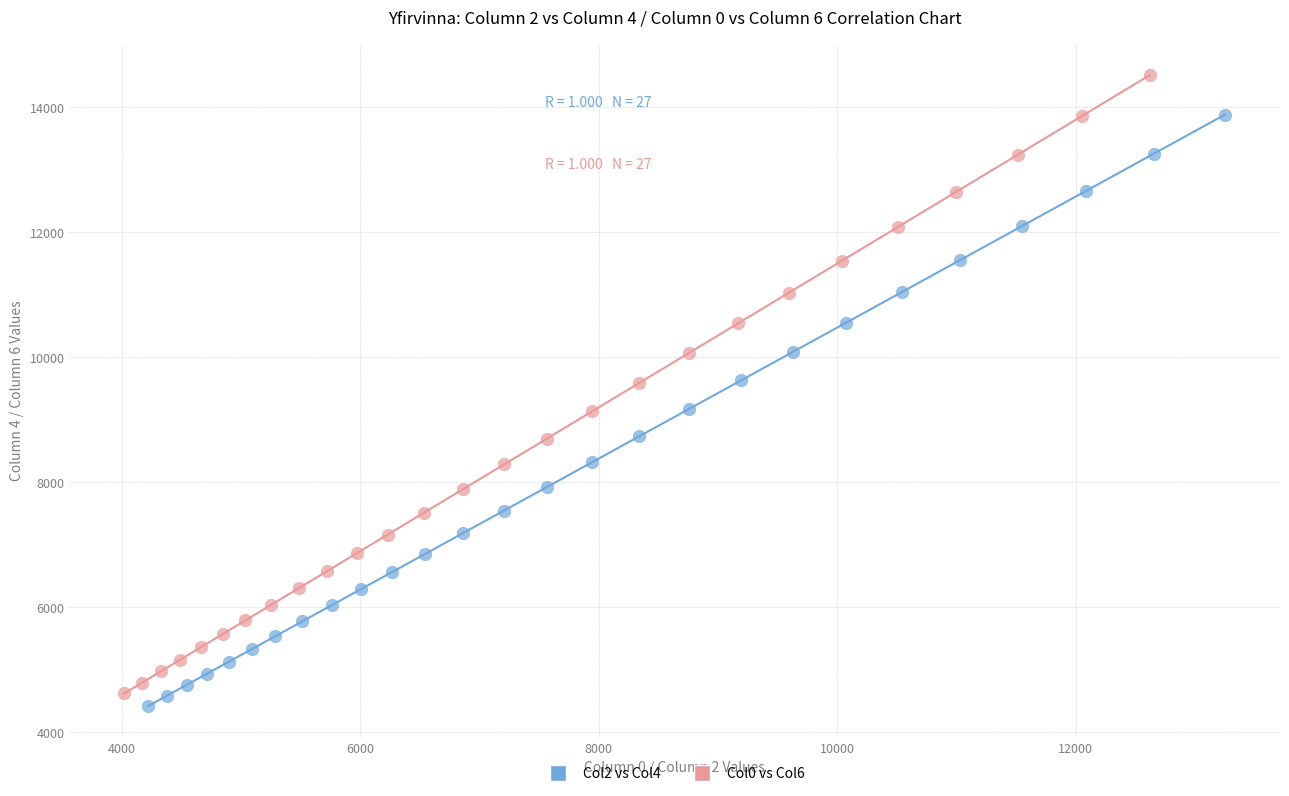

Which series has the largest Y range (max minus min)?

Col0 vs Col6